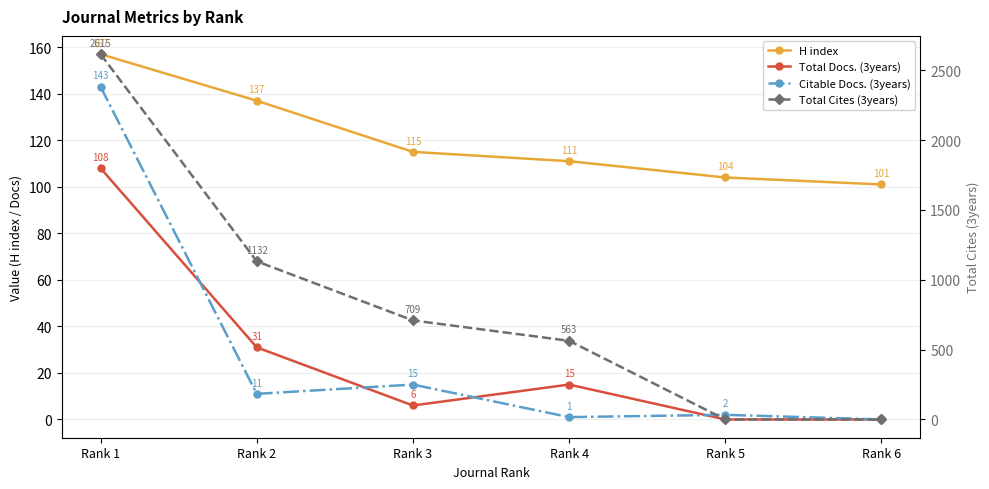

List the series in order of their peak value, lowest first.

Total Docs. (3years), Citable Docs. (3years), H index, Total Cites (3years)